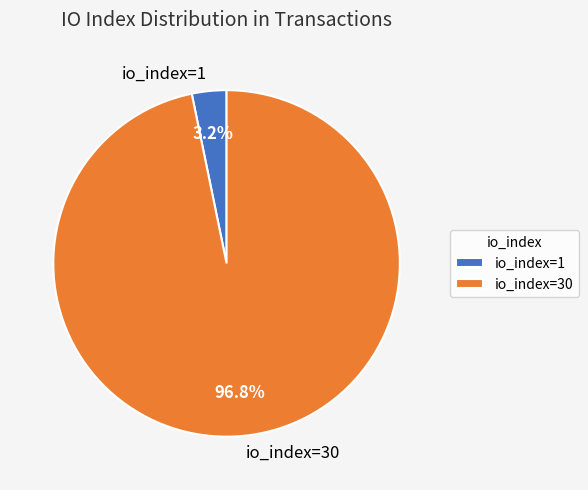

Which category has the smallest portion of the pie?

io_index=1